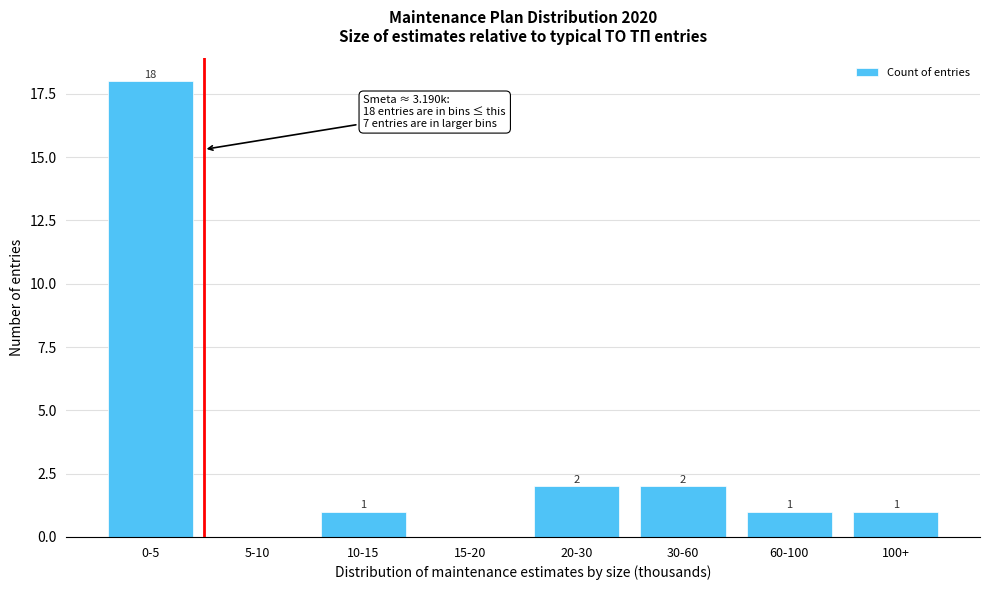

Reading right to left, transcribe all the data shown in this chart.

100+=1	60-100=1	30-60=2	20-30=2	15-20=0	10-15=1	5-10=0	0-5=18